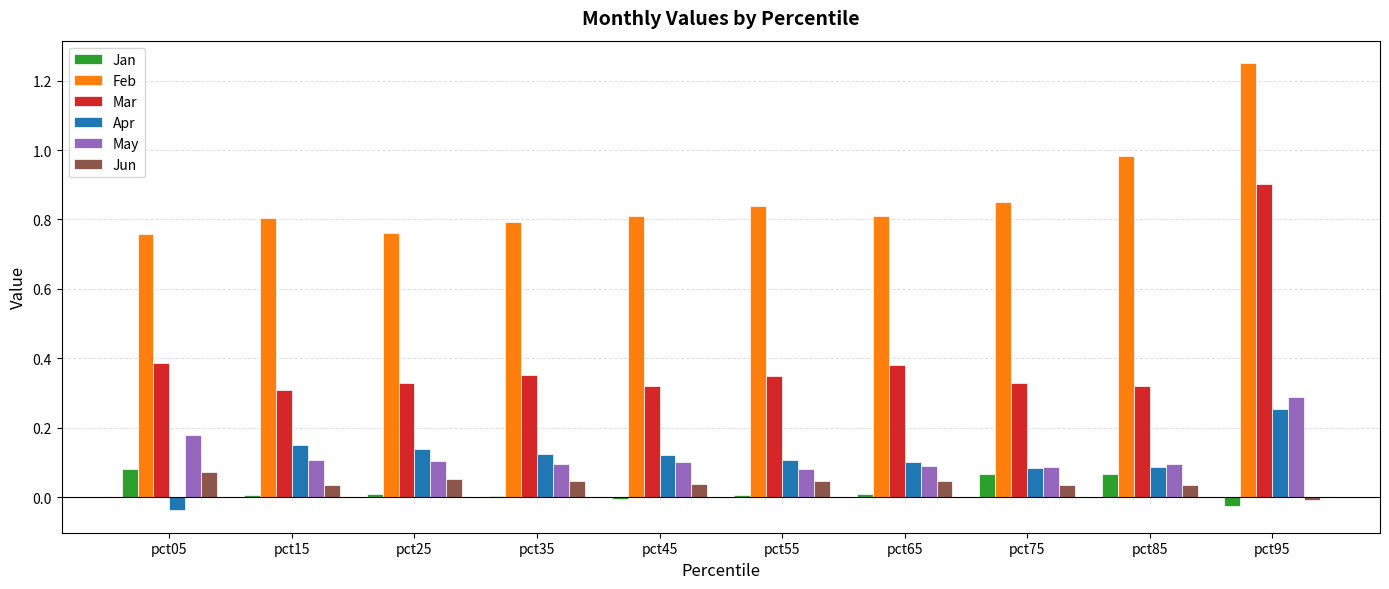

Between pct35 and pct85, which series saw the biggest shift?

Feb